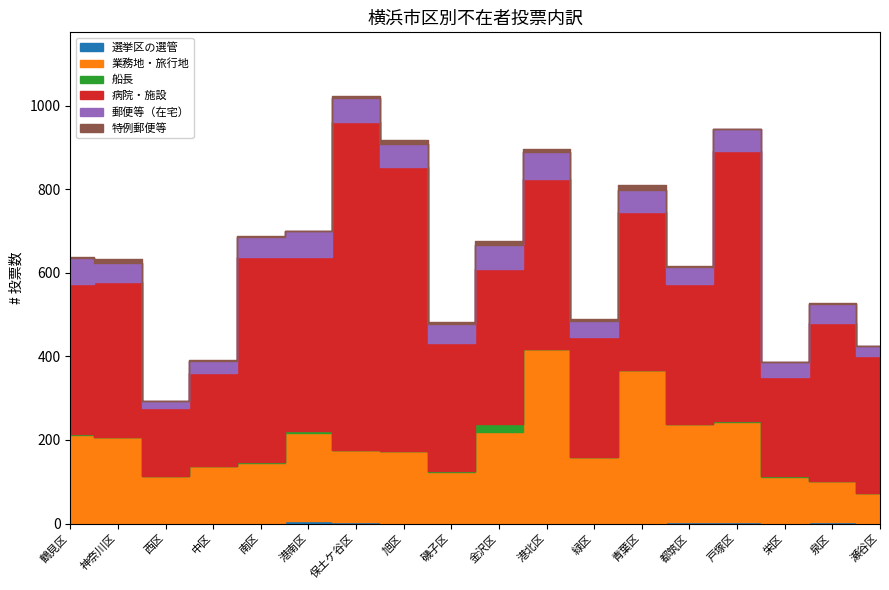

Between 戸塚区 and 金沢区, which is larger?

戸塚区